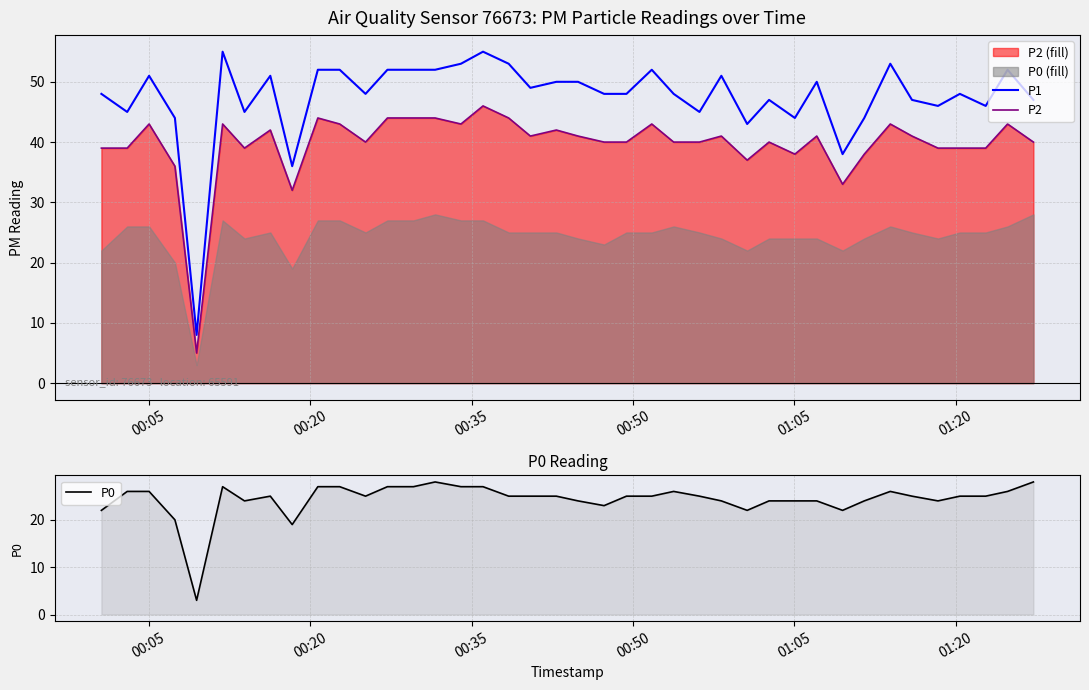

Which series has the largest total across all categories?

P1